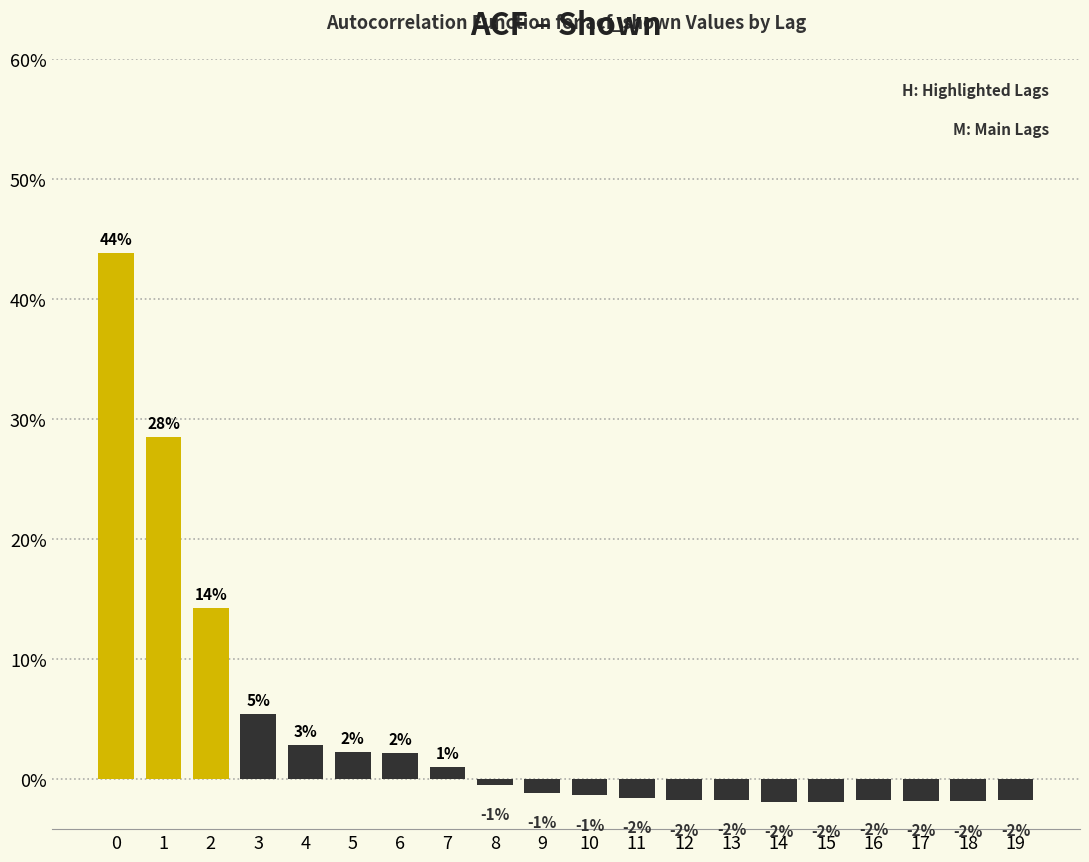

Does the chart contain any negative values?

Yes